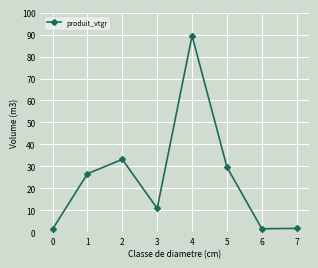

Where is the first local minimum?

3